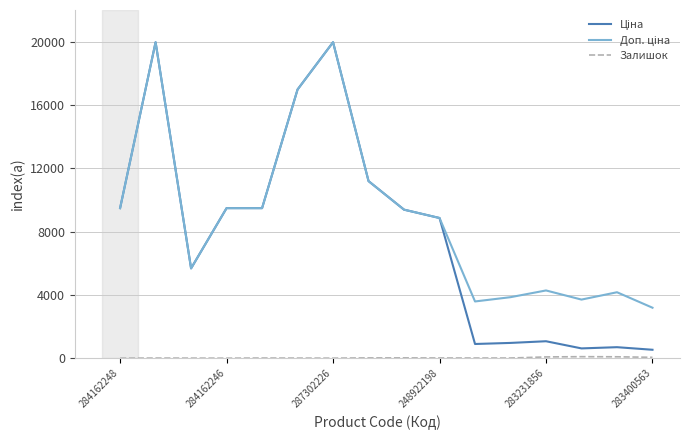

What is the greatest value displayed?

19964.2